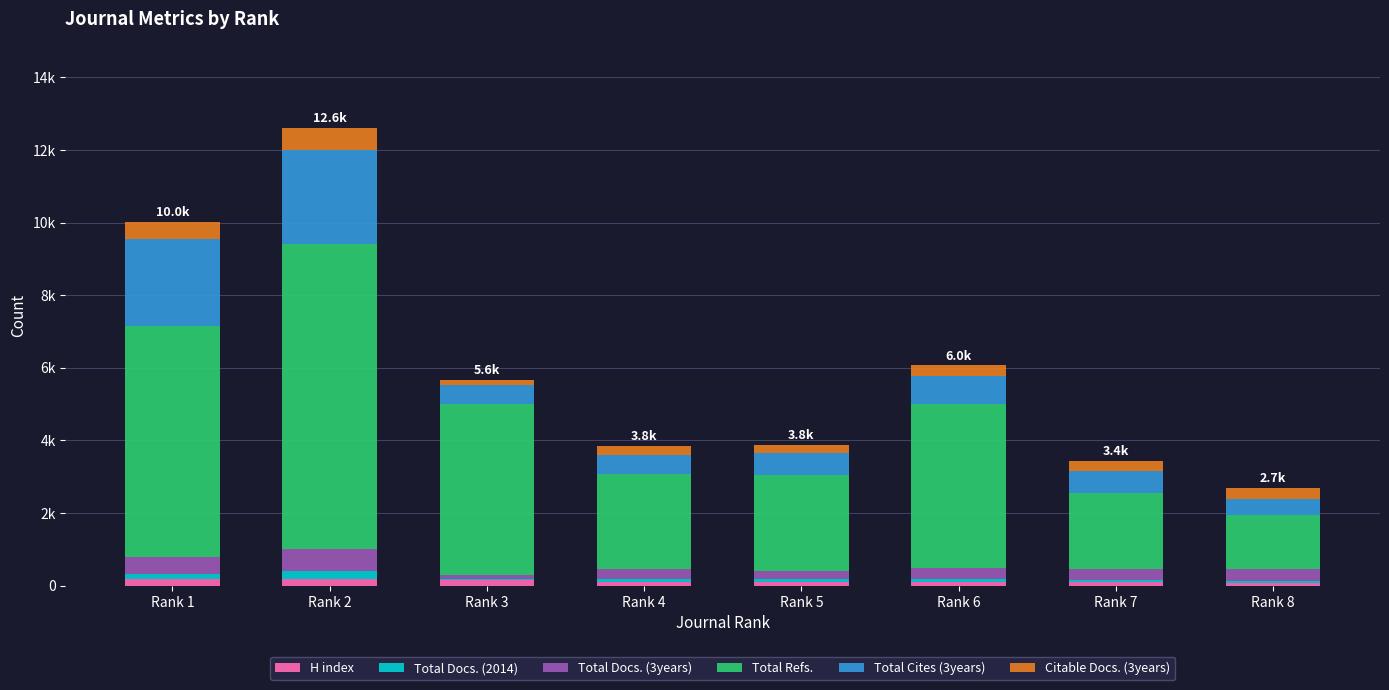

Are the bars horizontal?

No